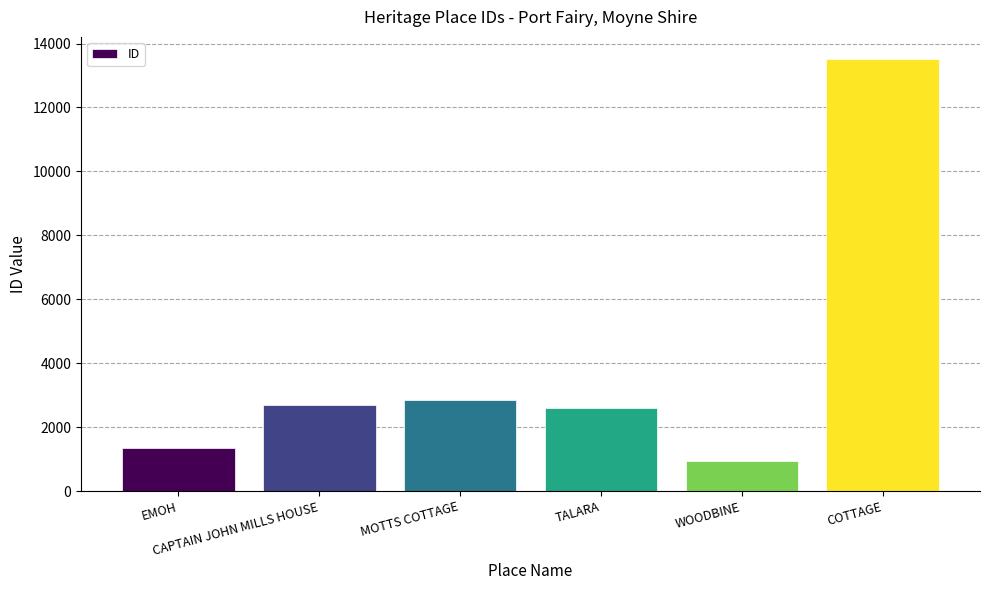

What is the difference between the values at CAPTAIN JOHN MILLS HOUSE and EMOH?

1346